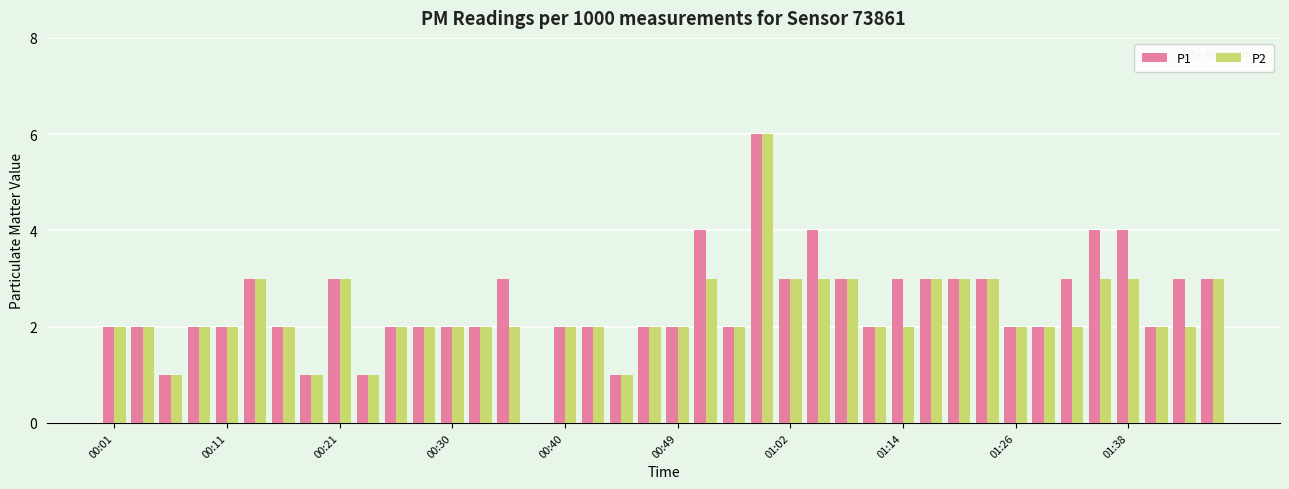

Are the bars horizontal?

No